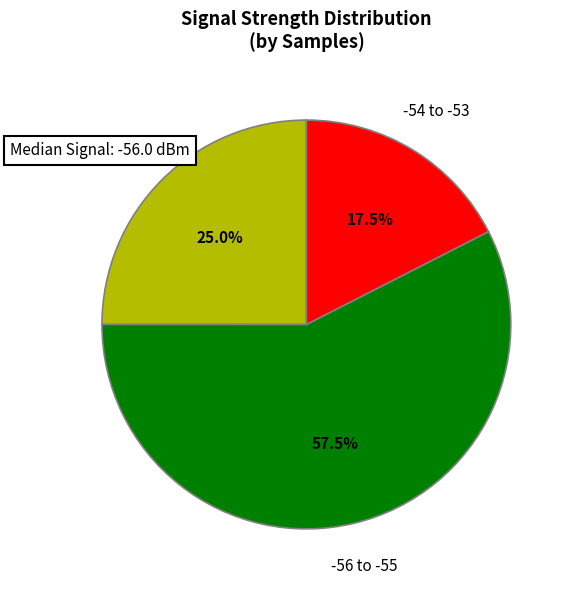

Count the number of slices in the pie.

3